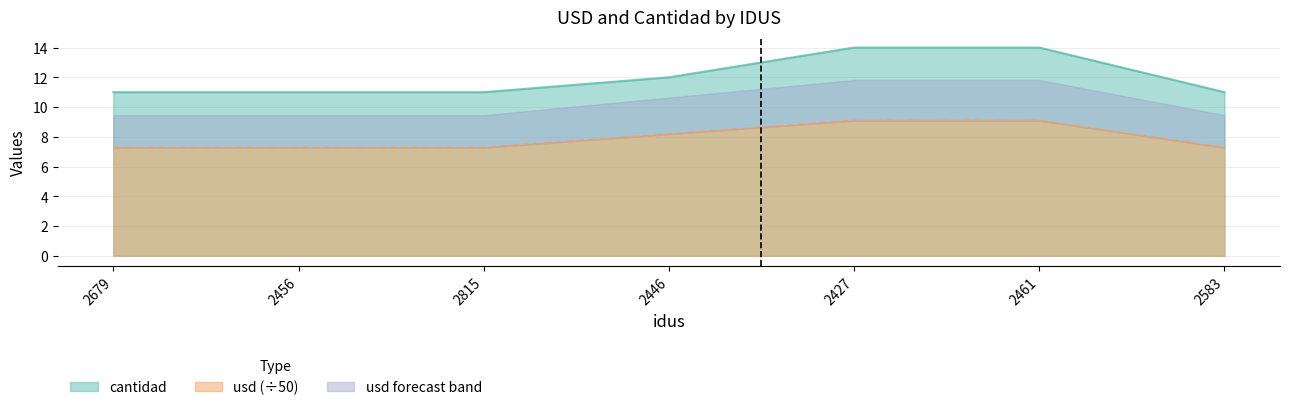

True or false: usd and cantidad intersect in this chart.

False